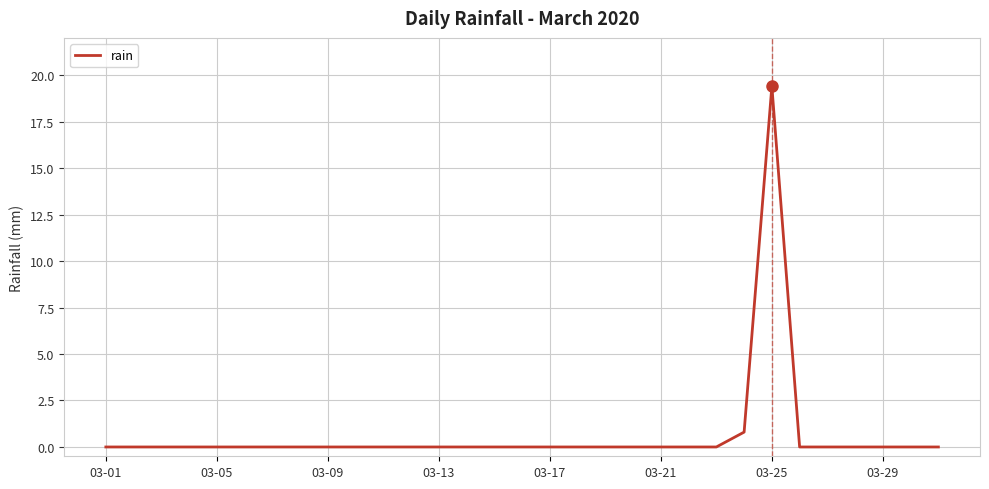

What is the maximum value shown in the chart?

19.4